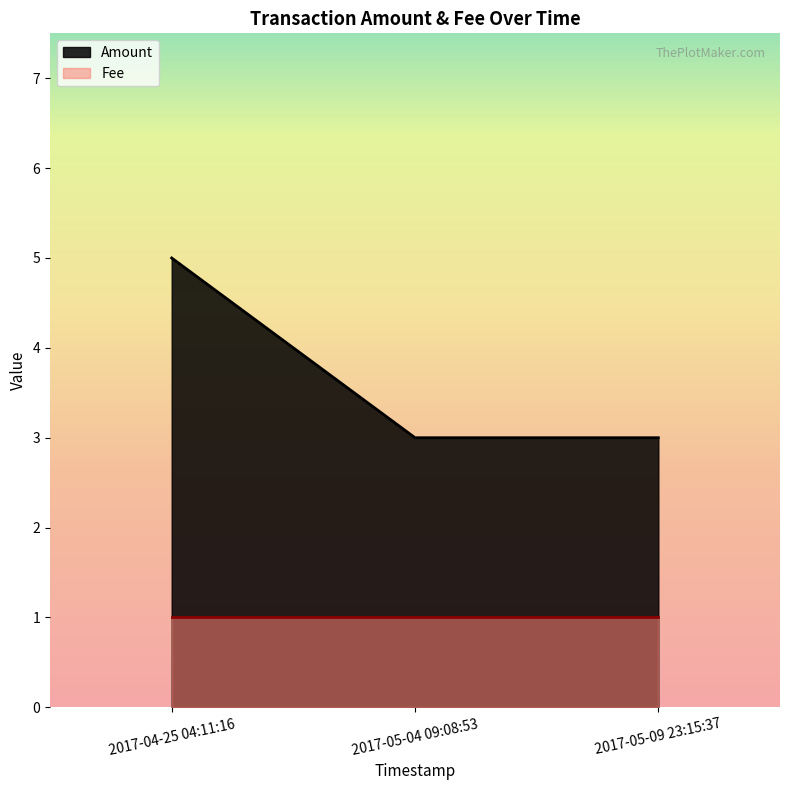

How many distinct data groups are displayed?

2